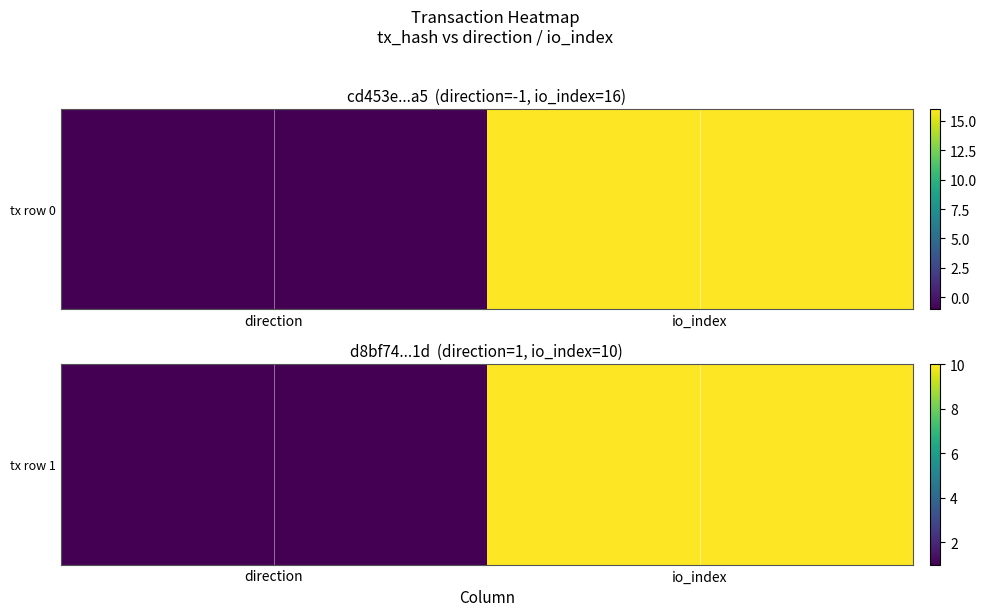

Rank the categories by value from highest to lowest.

io_index, direction